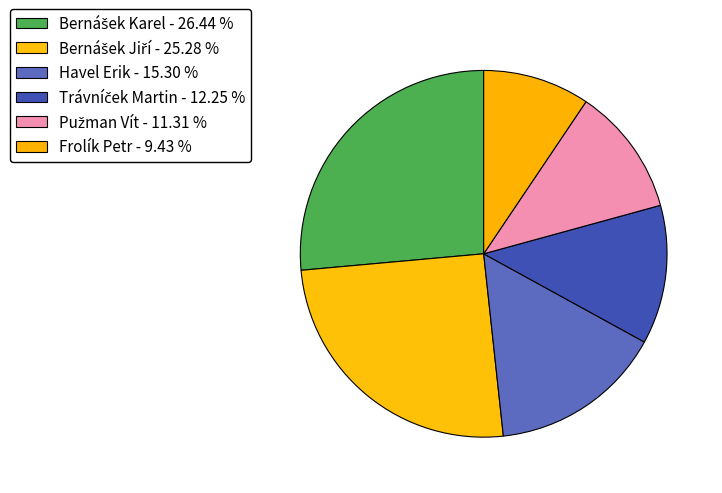

Which slice is the smallest?

Frolík Petr